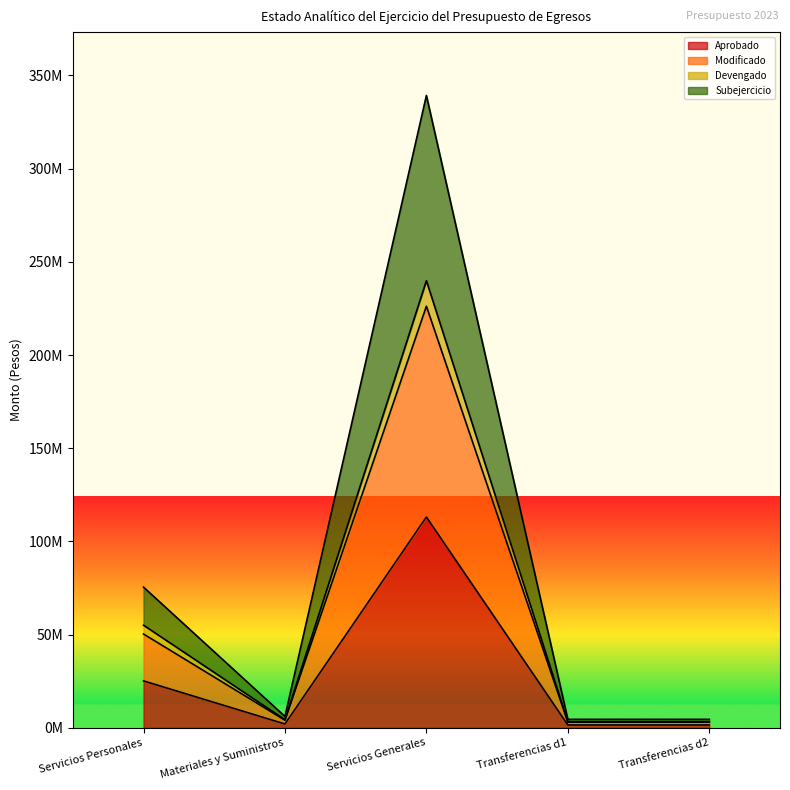

Is it true that Aprobado equals 1502851.0 at Transferencias d1?

True